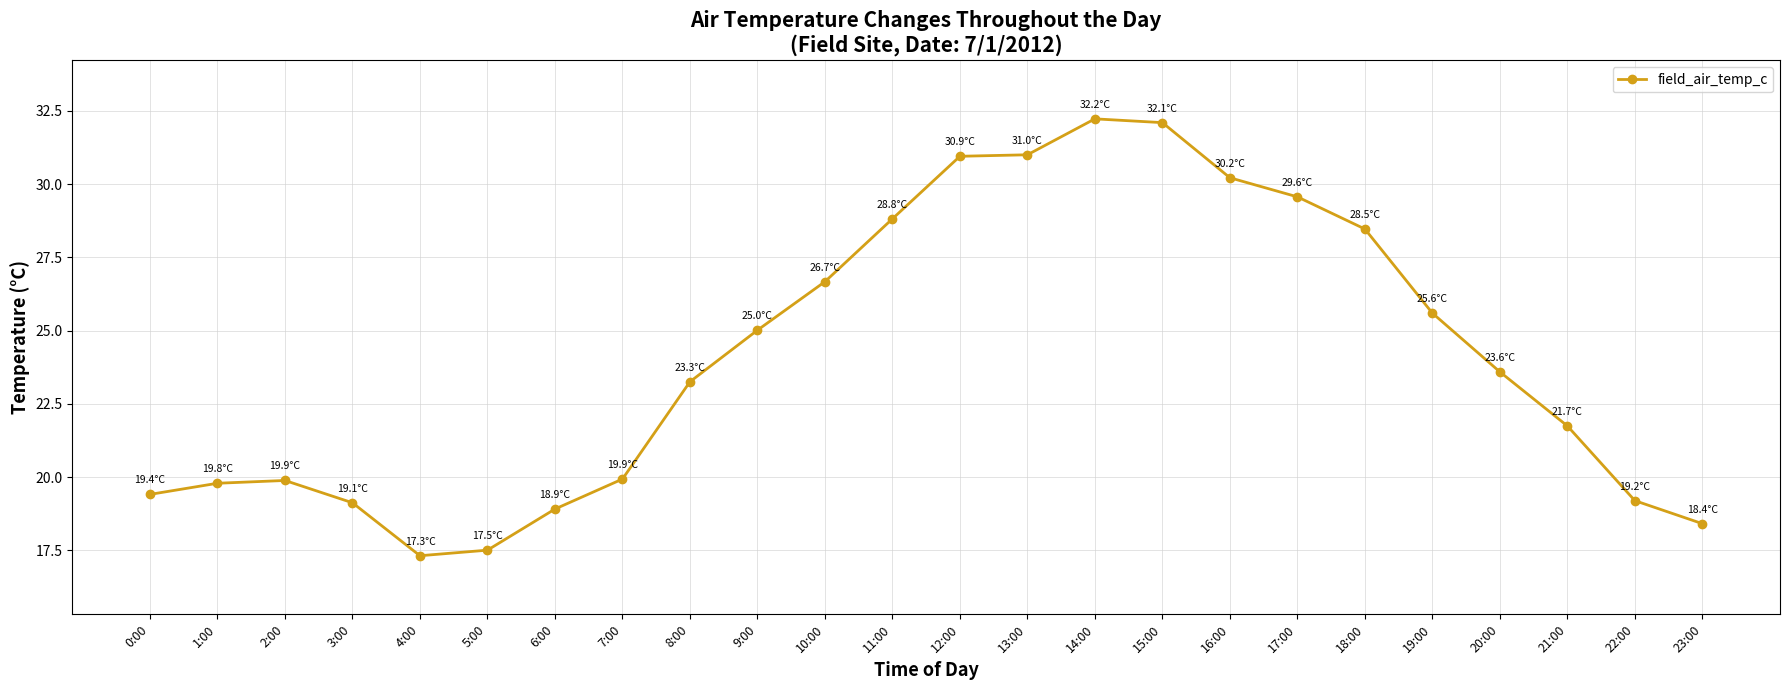

Where is the data nearest to the value 24?

20:00